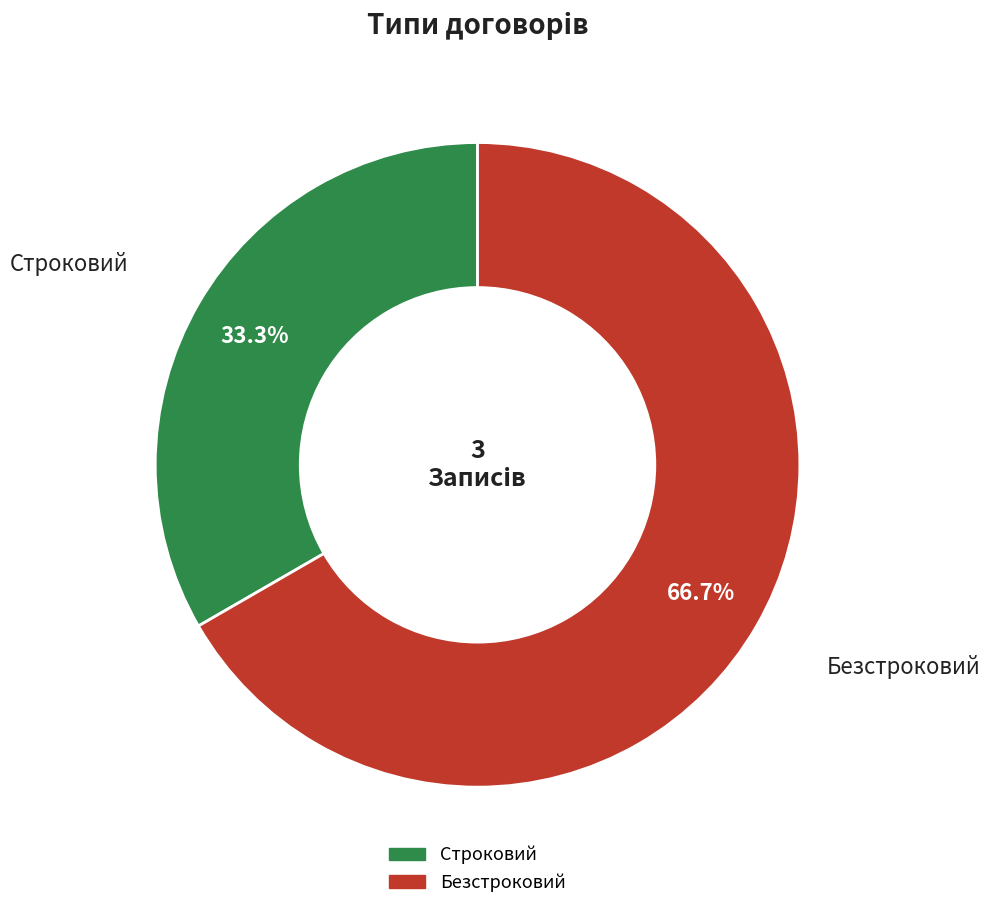

What percentage is the Строковий slice, to the nearest percent?

33%